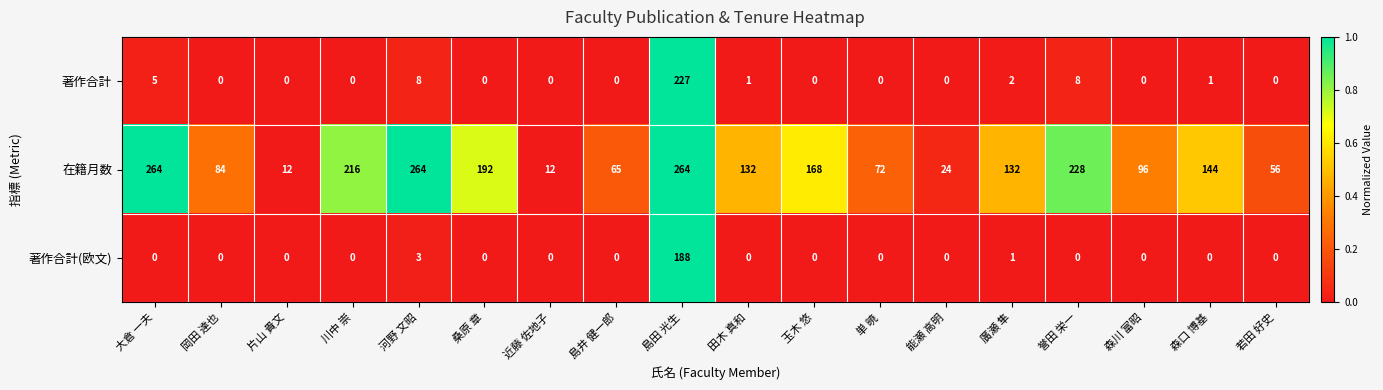

What is the average value of the 著作合計(欧文) series?

11